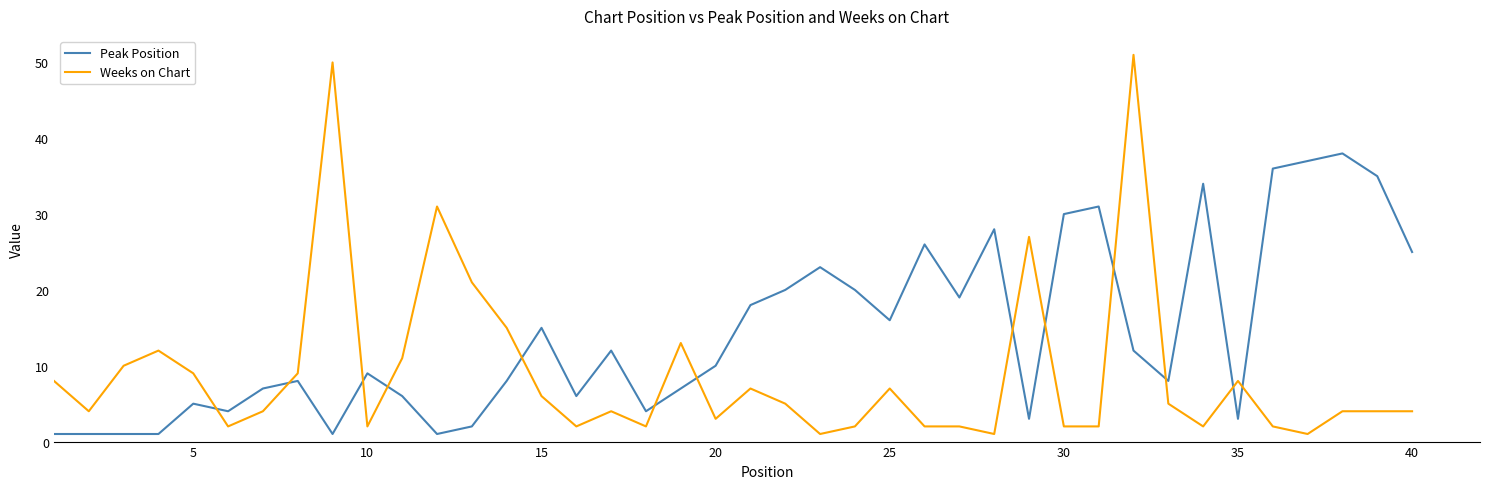

What is the difference between the maximum and minimum values in the Peak Position series?

37